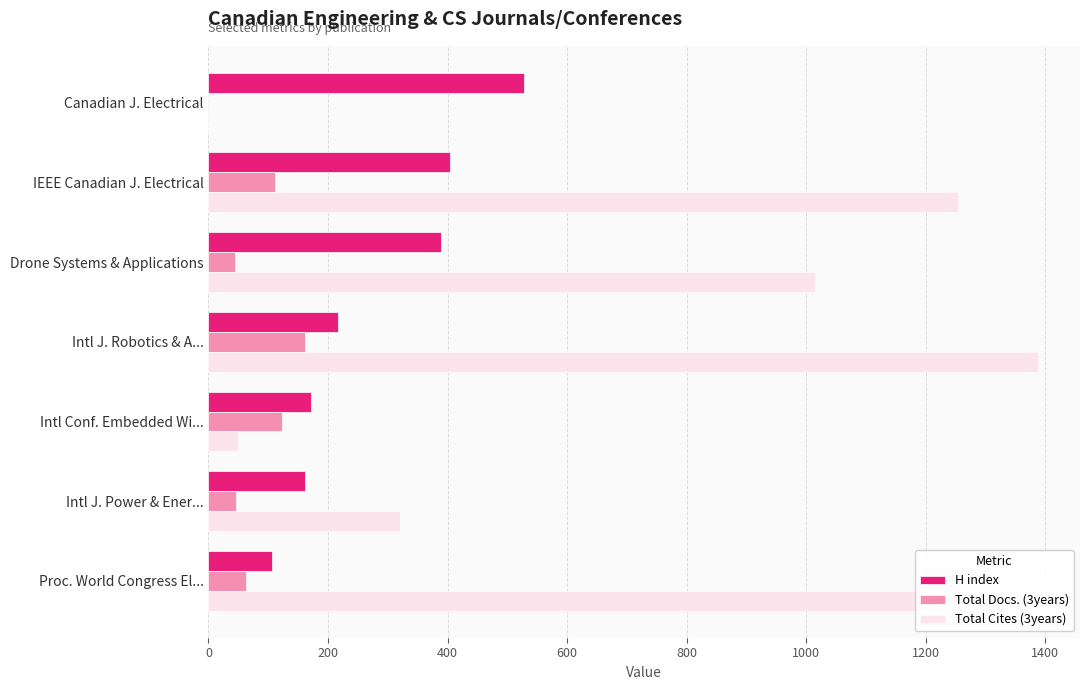

Which series changed the most between Canadian J. Electrical and Proc. World Congress El...?

Total Cites (3years)